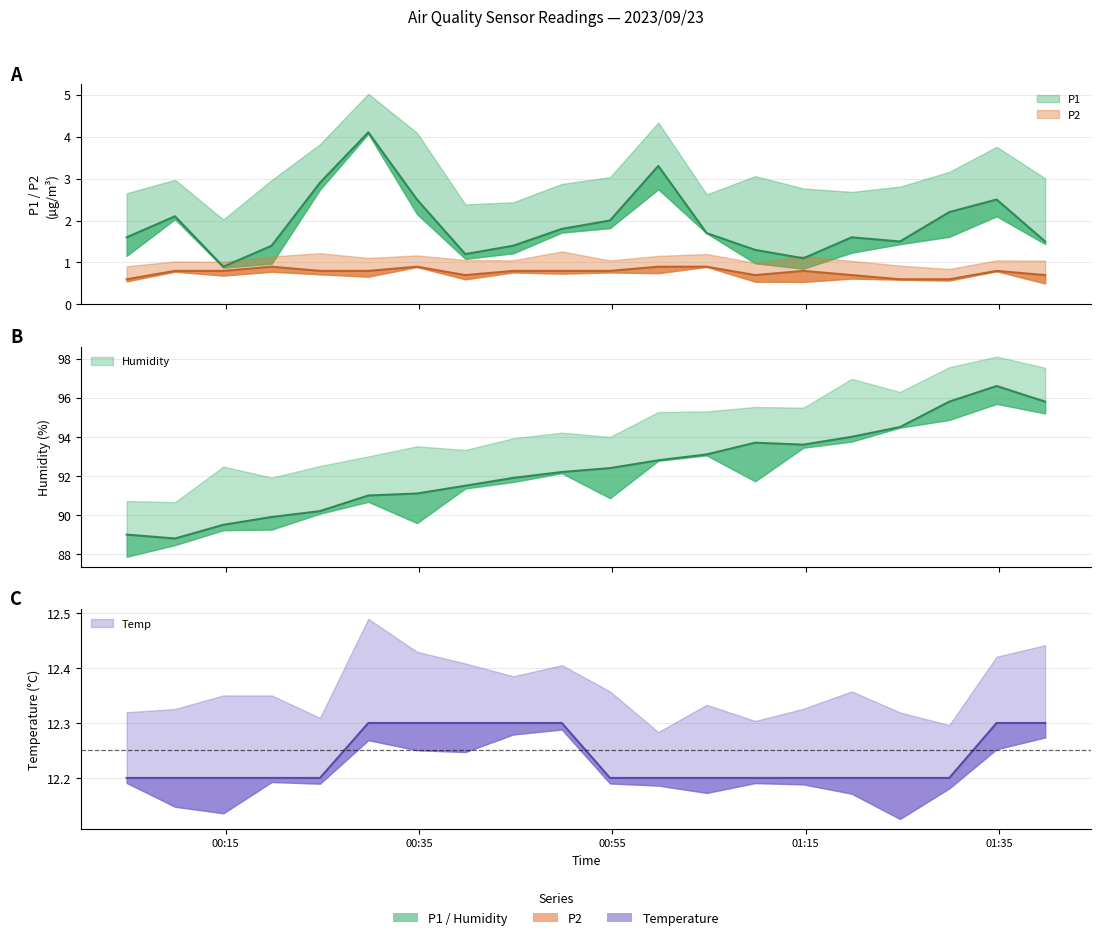

What is the minimum value shown in the chart?

0.6